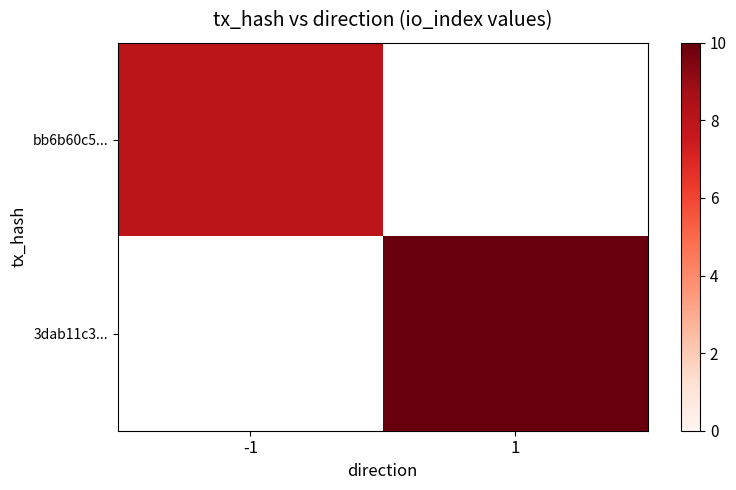

The value of bb6b60c5... at -1 is 14.2. True or false?

False